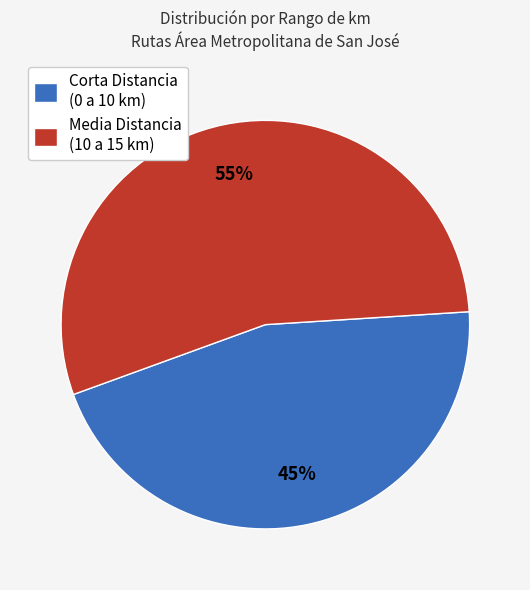

The Media Distancia (10 a 15 km) slice represents 41% of the pie. True or false?

False